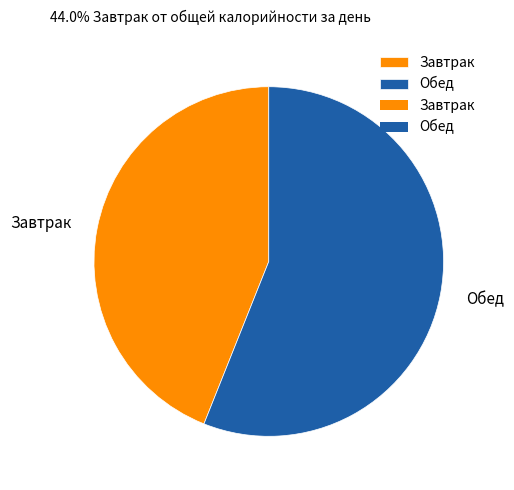

What is the largest slice in the pie chart?

Обед